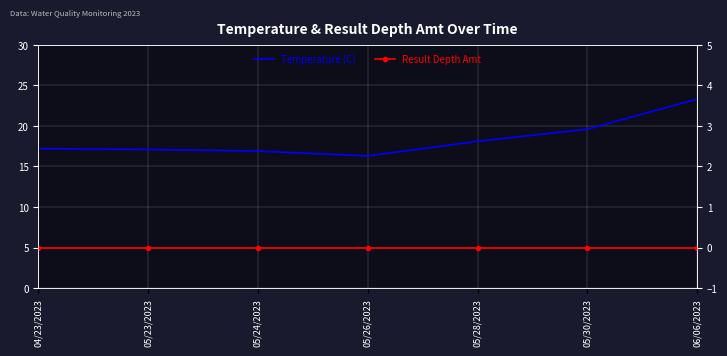

Reading right to left, extract all data points from this chart.

Temperature (C): 23.3	19.6	18.1	16.3	16.9	17.1	17.2
Result Depth Amt: 0.0	0.0	0.0	0.0	0.0	0.0	0.0